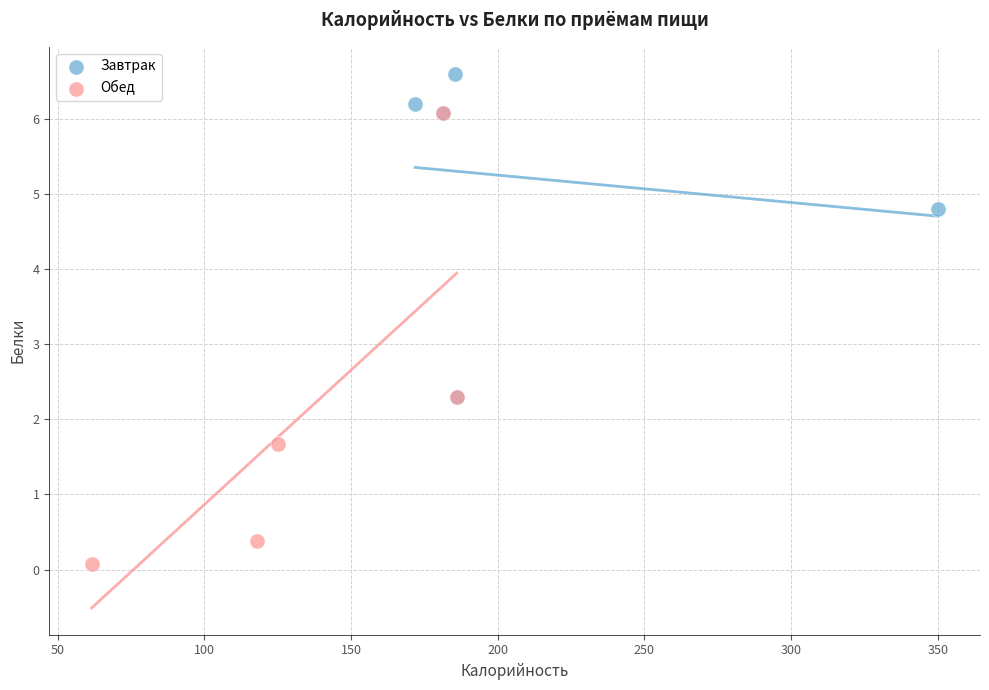

Which series contains the lowest Y value?

Обед